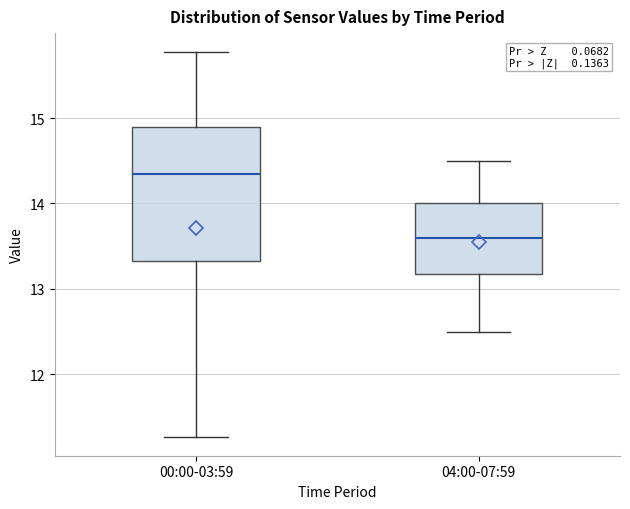

Where is the upper edge of the box for 00:00-03:59 on the y-axis? The values are not printed on the chart, so give them approximately, as read against the axis.

14.9